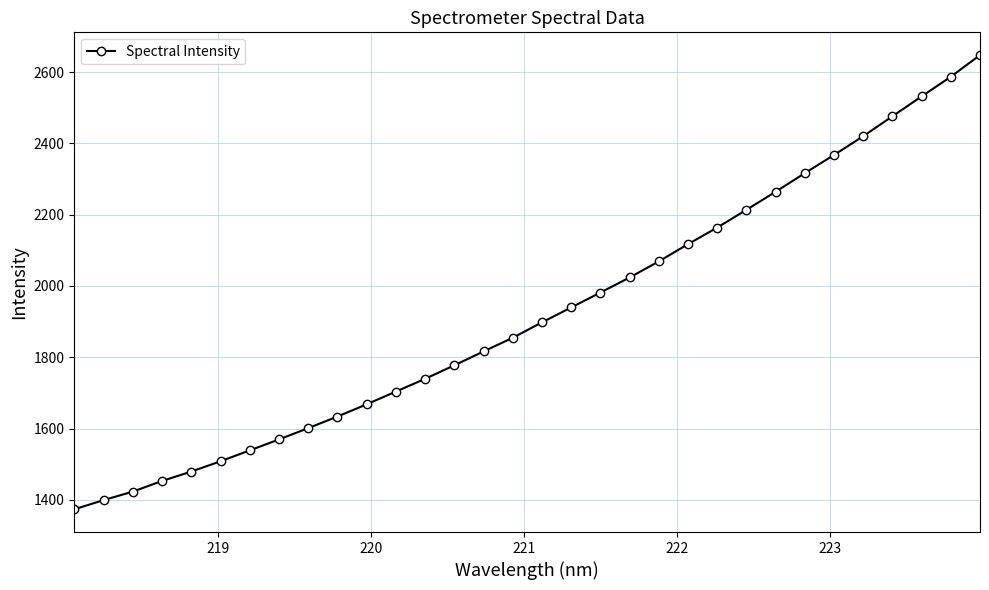

How many values are below 1897?

16